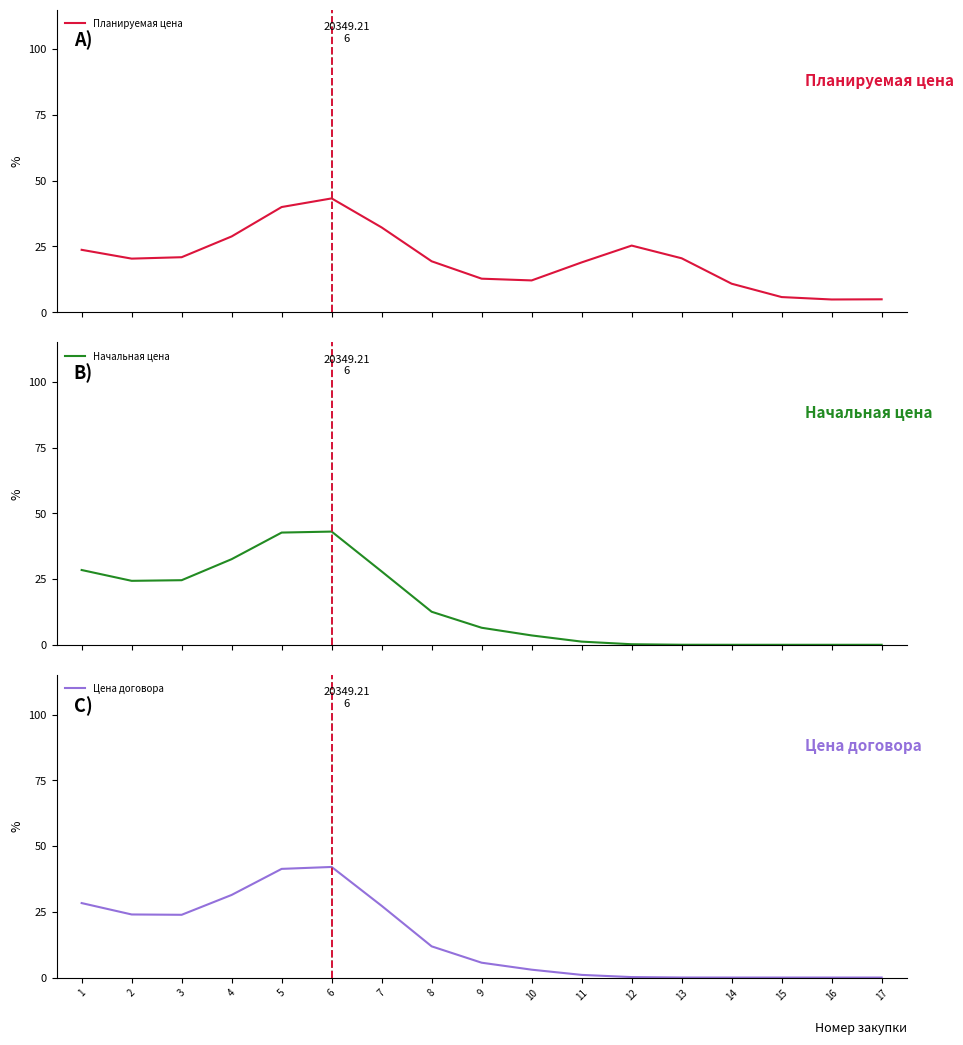

What is the greatest value displayed?

43.2